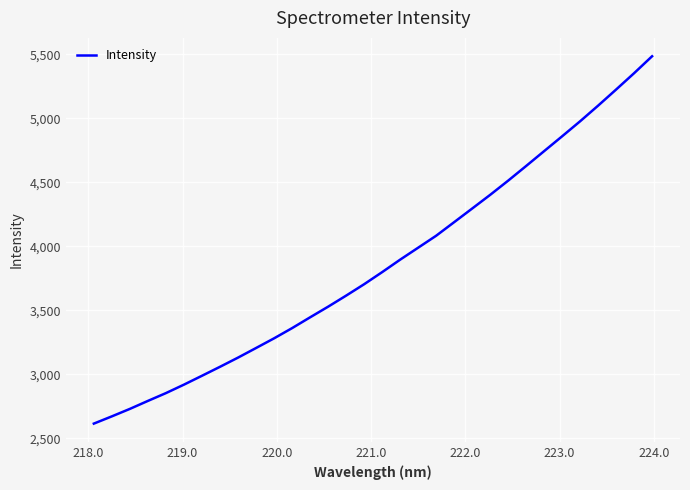

What is the minimum value shown in the chart?

2614.3